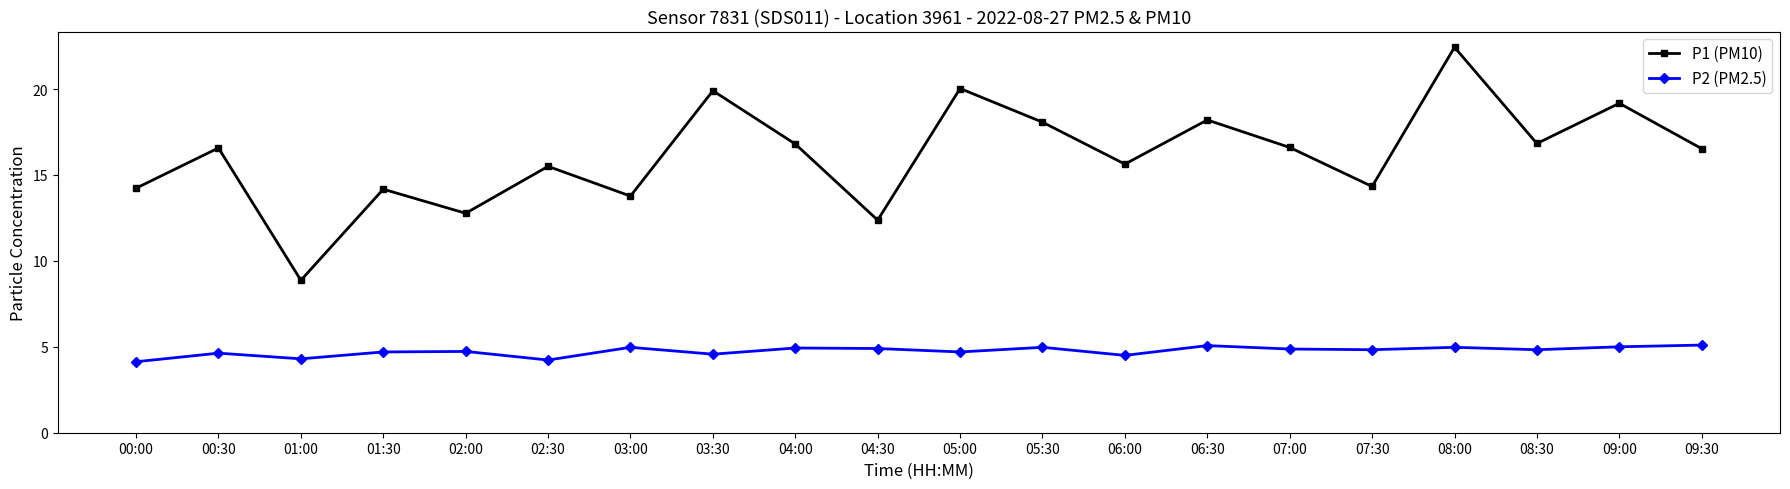

What is the total value across all series at 07:30?

19.2